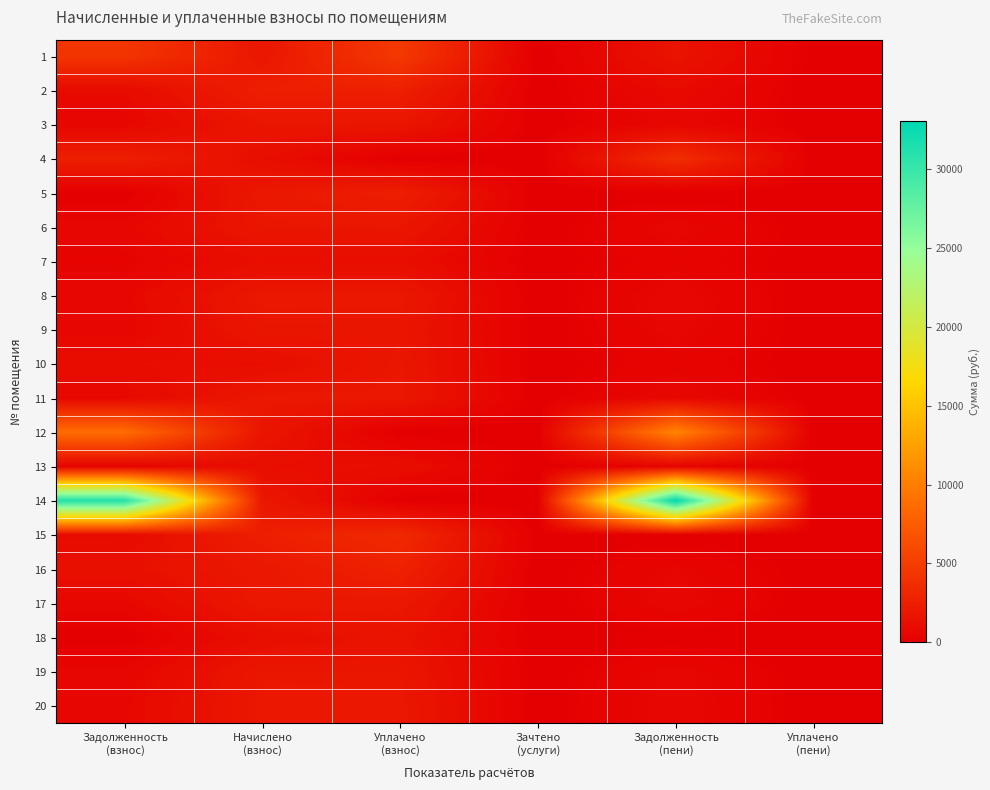

Rank the series at Уплачено (пени) from lowest to highest value.

2, 3, 4, 6, 7, 8, 9, 11, 12, 13, 14, 15, 17, 18, 19, 20, 5, 16, 10, 1